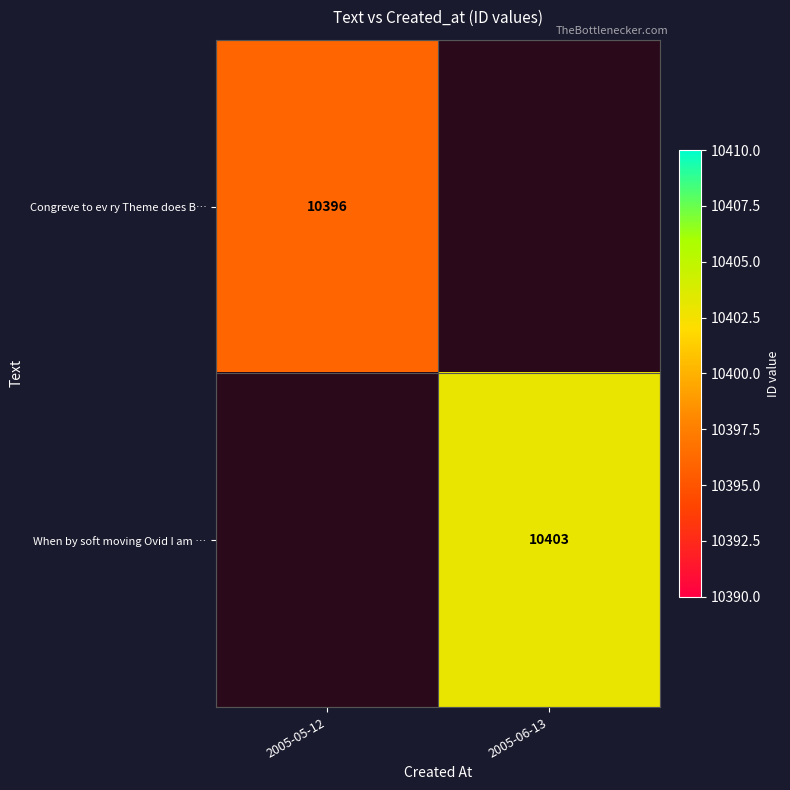

At which category does the chart reach its minimum across all series?

2005-05-12